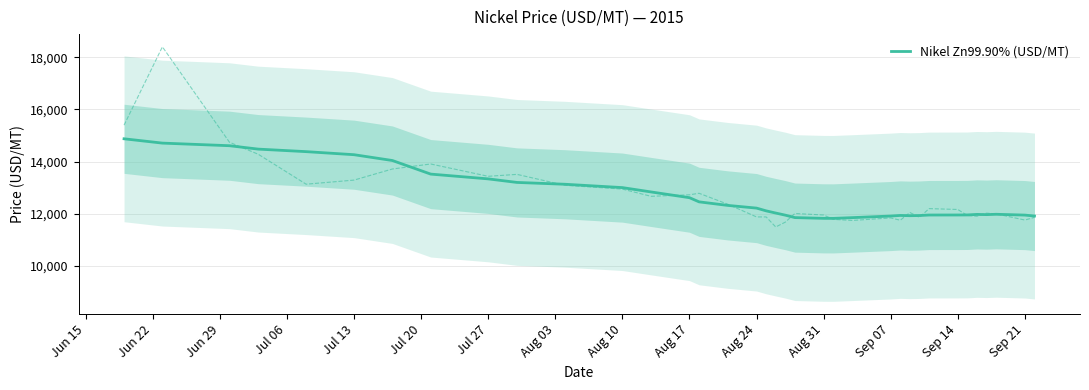

What is the minimum value for Nikel Zn99.90% (USD/MT)?

11824.3